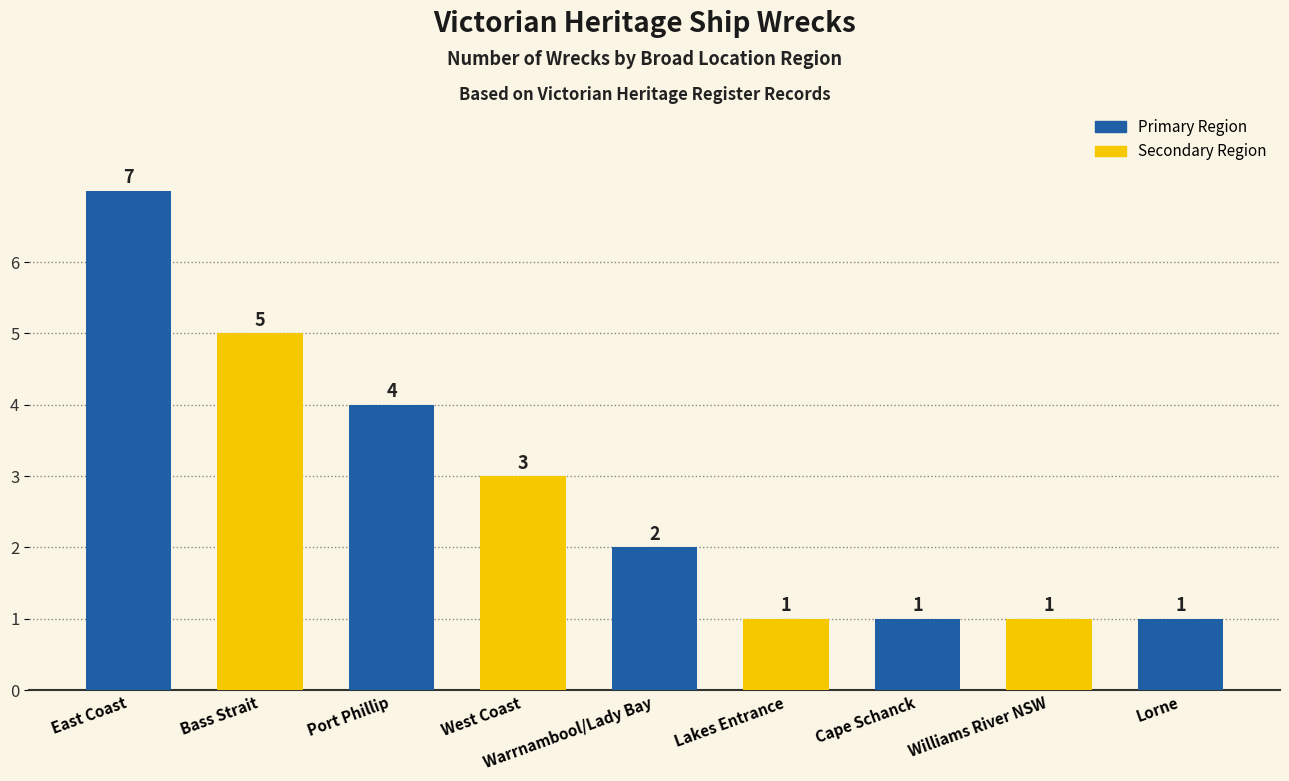

What is the greatest value displayed?

7